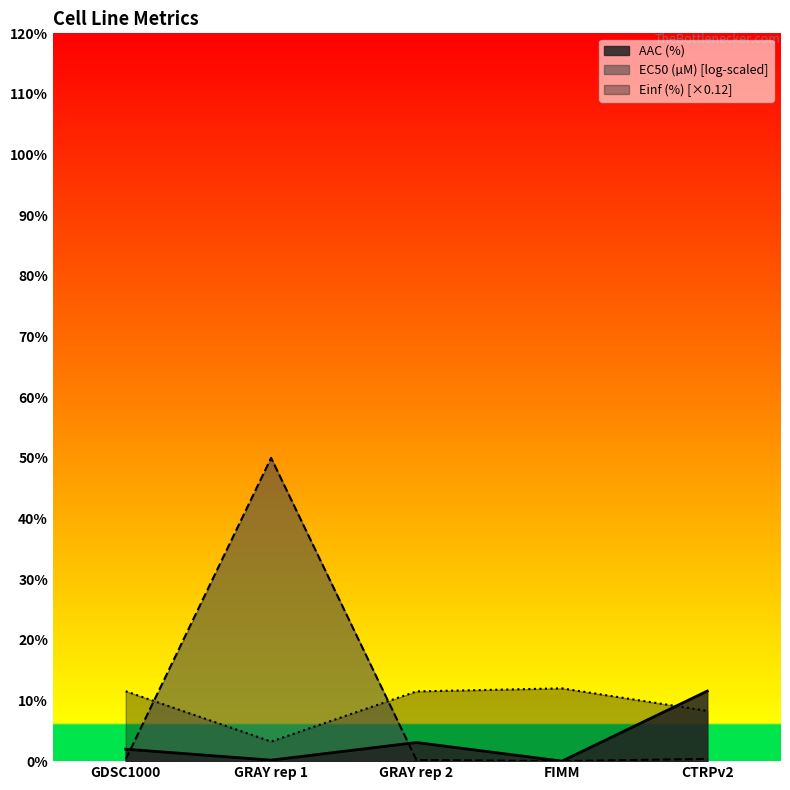

At how many categories does at least one series exceed 17?

1